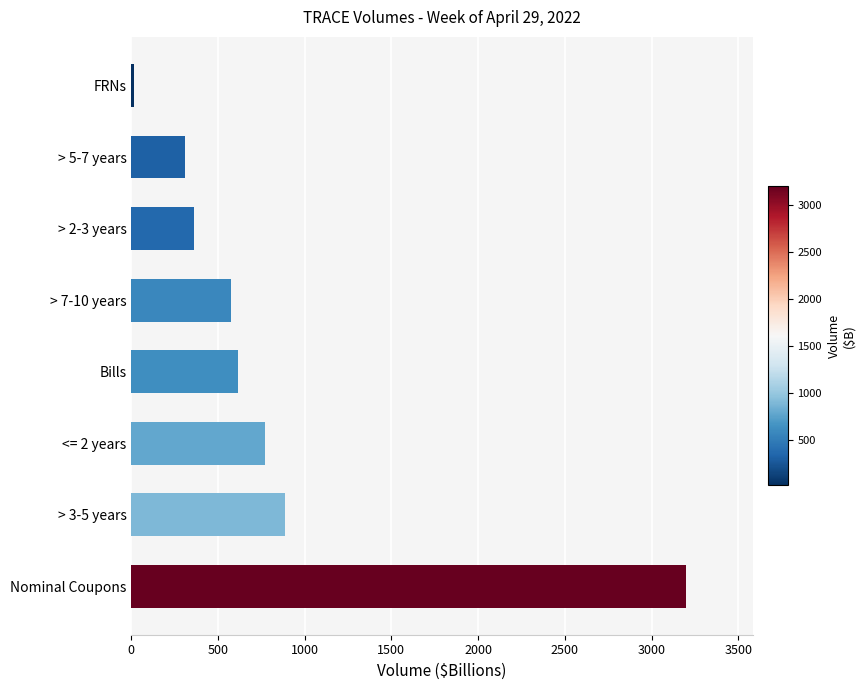

Is it true that the value at Bills is 616.3?

True